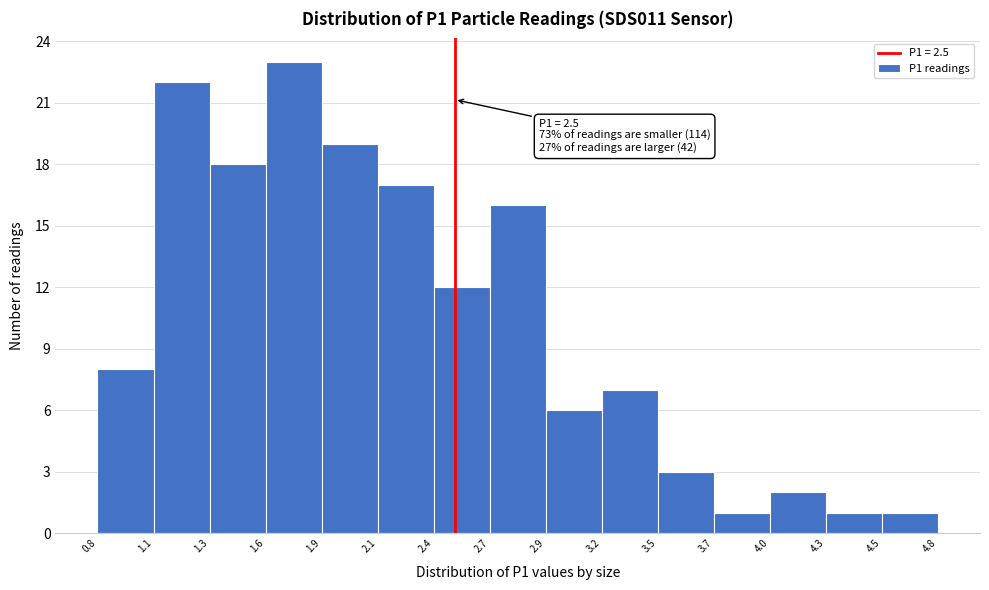

Over which range of the x-axis is the bar tallest?

1.6 to 1.9